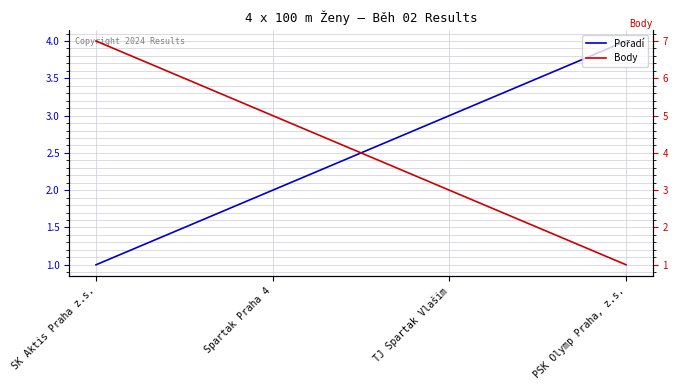

Which series has the widest spread of values?

Body